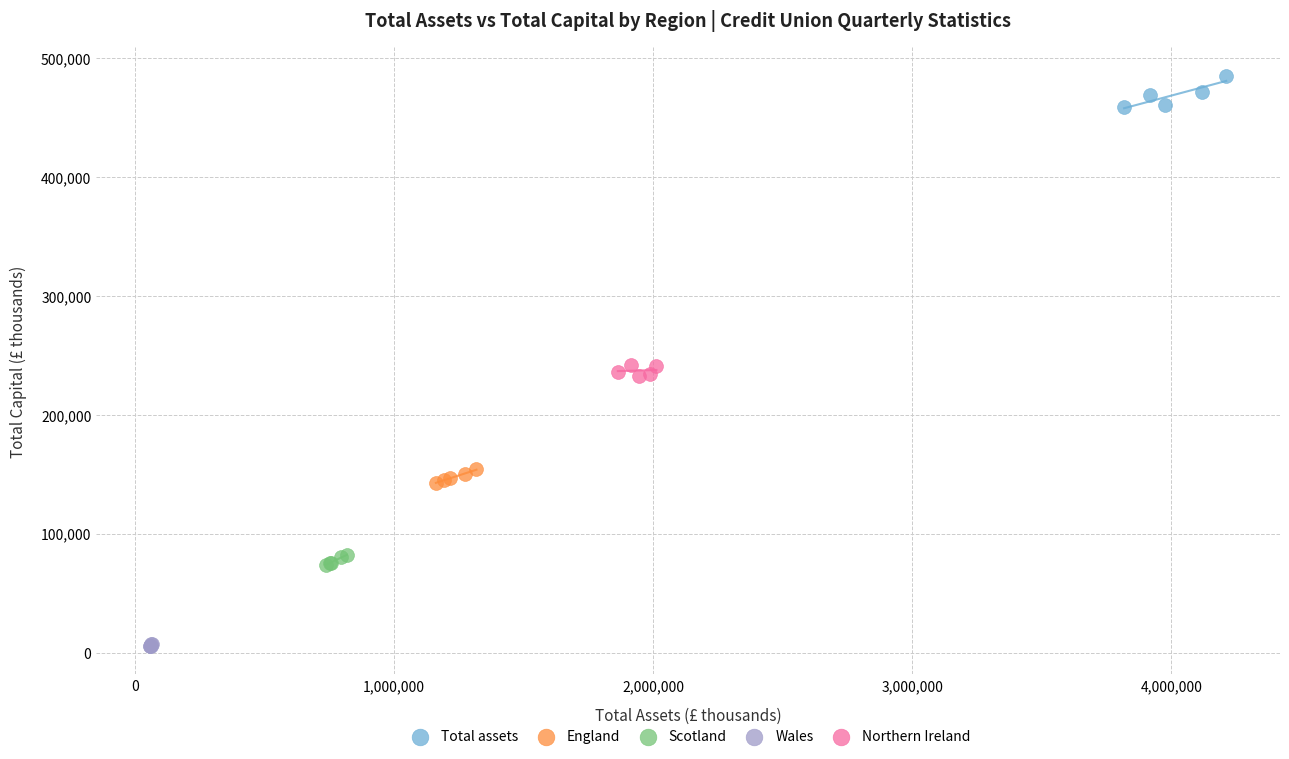

Which series contains the highest Y value?

Total assets